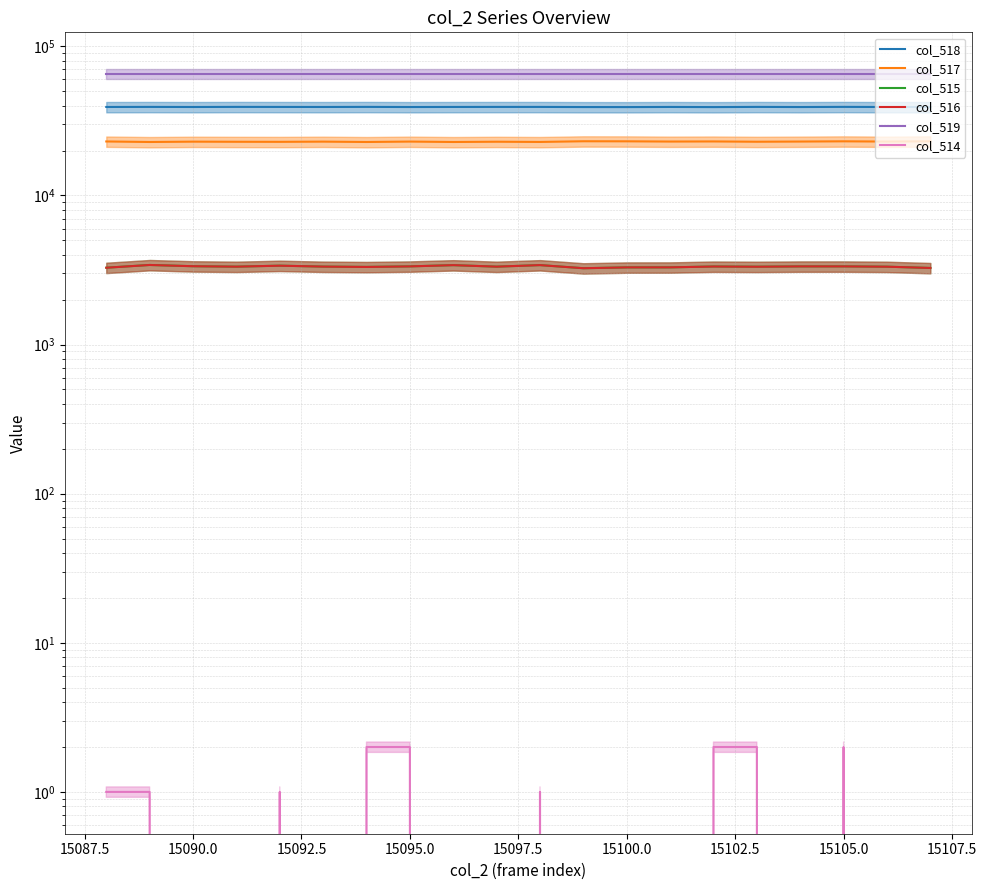

Does the chart display data point markers on the line(s)?

No